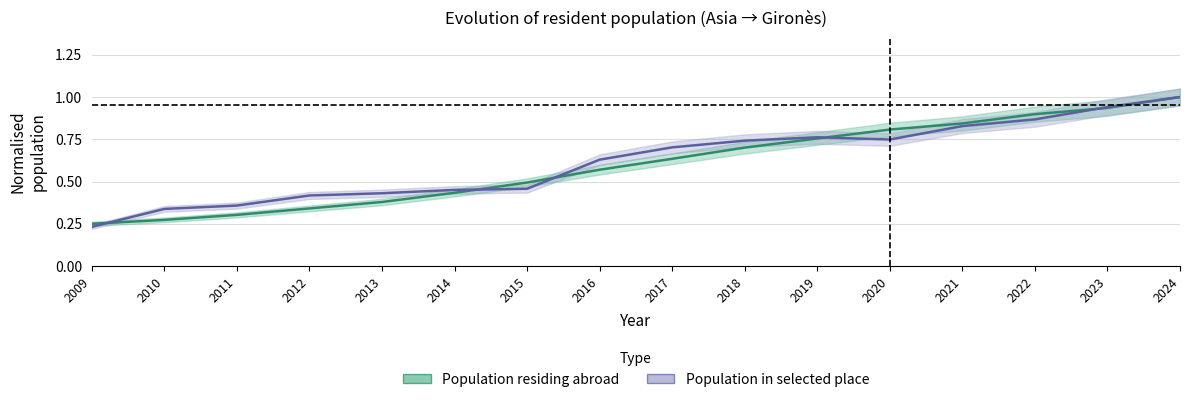

What is the difference between the maximum and minimum values in the Population in selected place series?

0.8